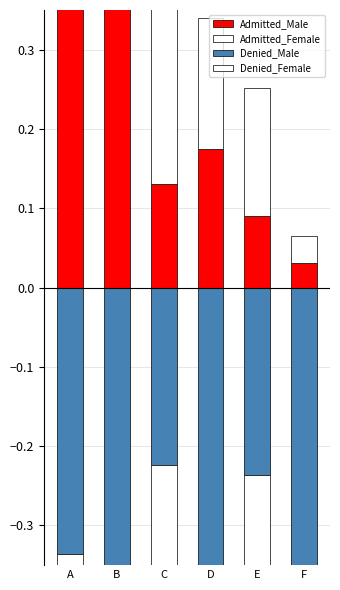

At which label is Admitted_Male closest to 0?

F